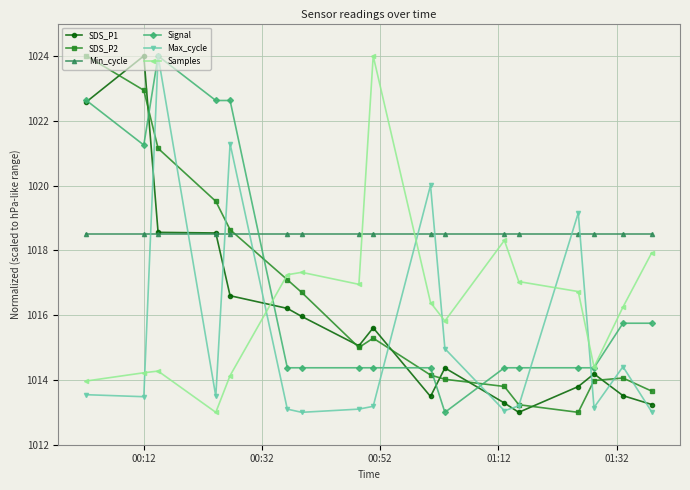

True or false: Samples and SDS_P2 intersect in this chart.

True